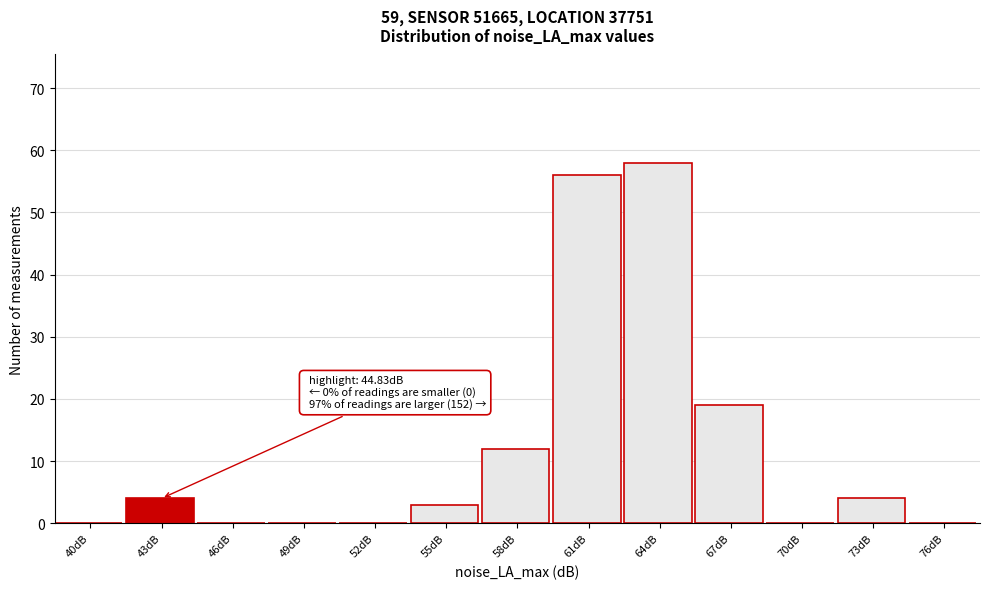

Reading right to left, what are all the values shown in this chart?

76dB=0	73dB=4	70dB=0	67dB=19	64dB=58	61dB=56	58dB=12	55dB=3	52dB=0	49dB=0	46dB=0	43dB=4	40dB=0